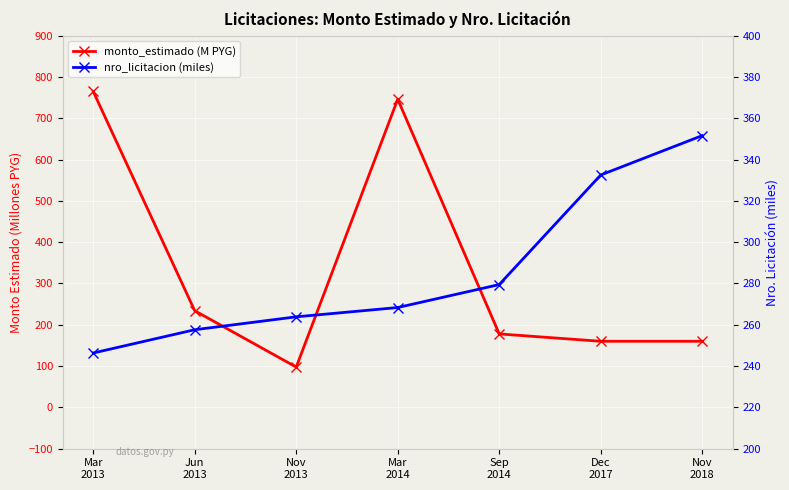

What is the label of the 7th point from the right?

Mar
2013